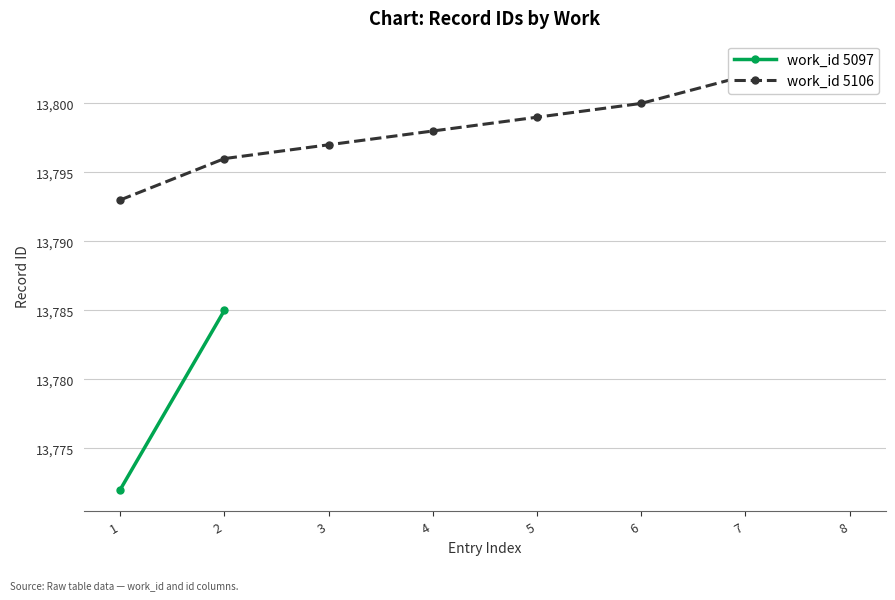

Rank the categories by value from lowest to highest.

1, 2, 3, 4, 5, 6, 7, 8